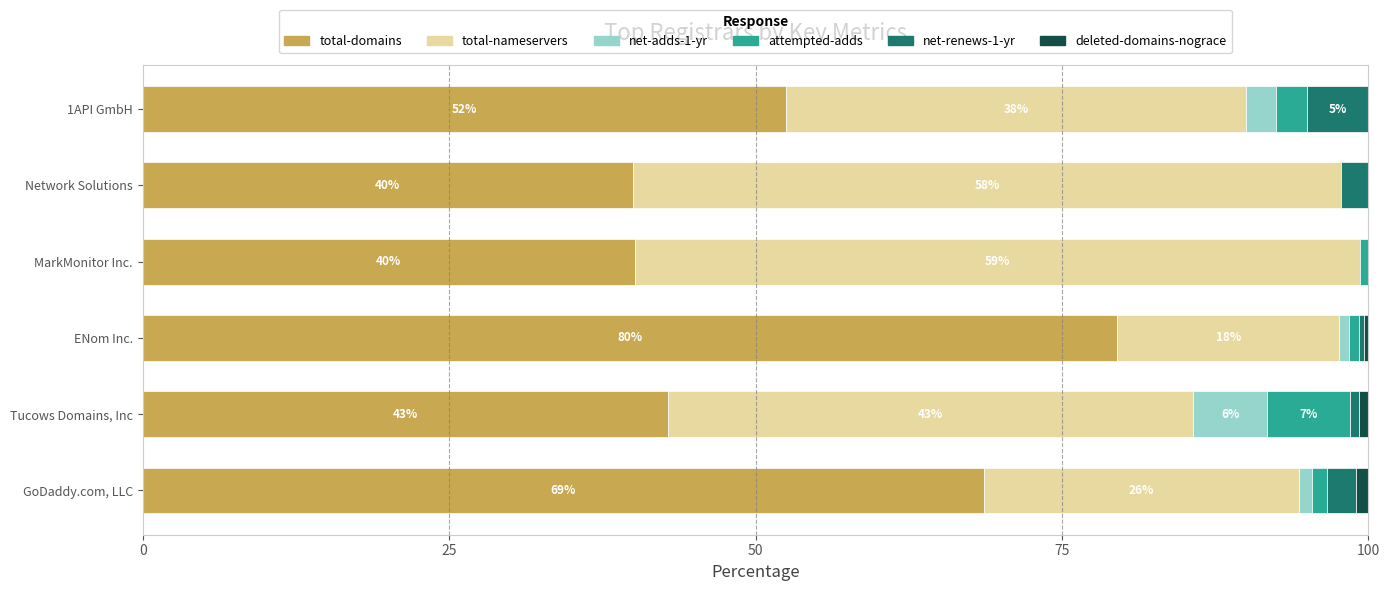

What is the total value across all series at Network Solutions?

100.0